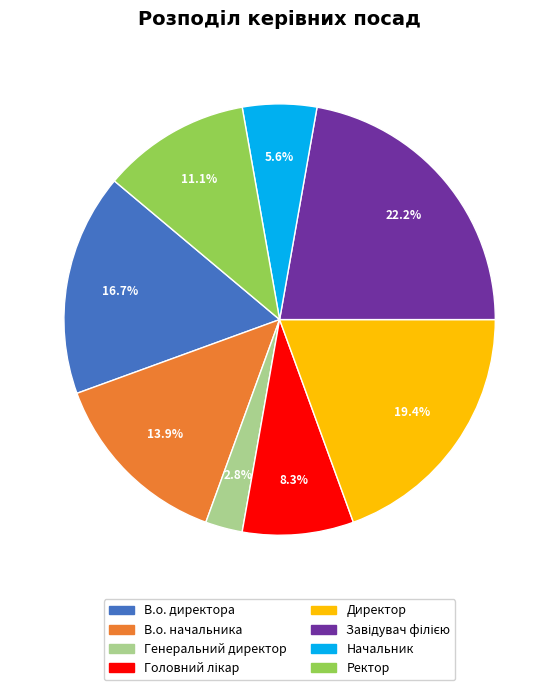

Is it true that В.о. директора is 17% of the pie?

True